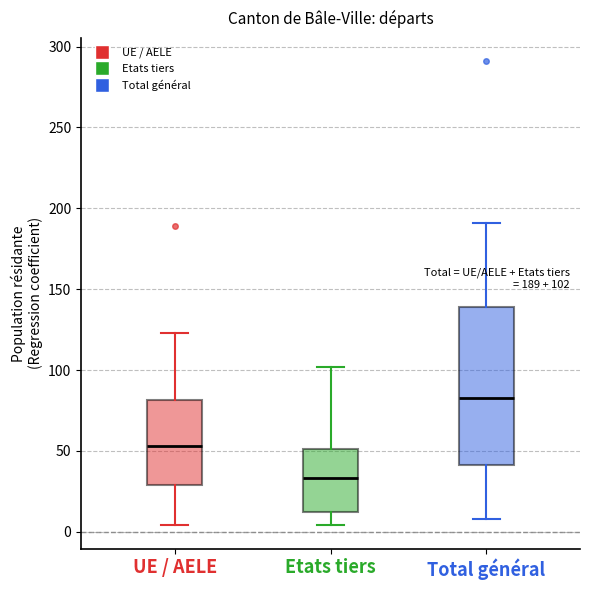

Which box's median line is the highest?

Total général